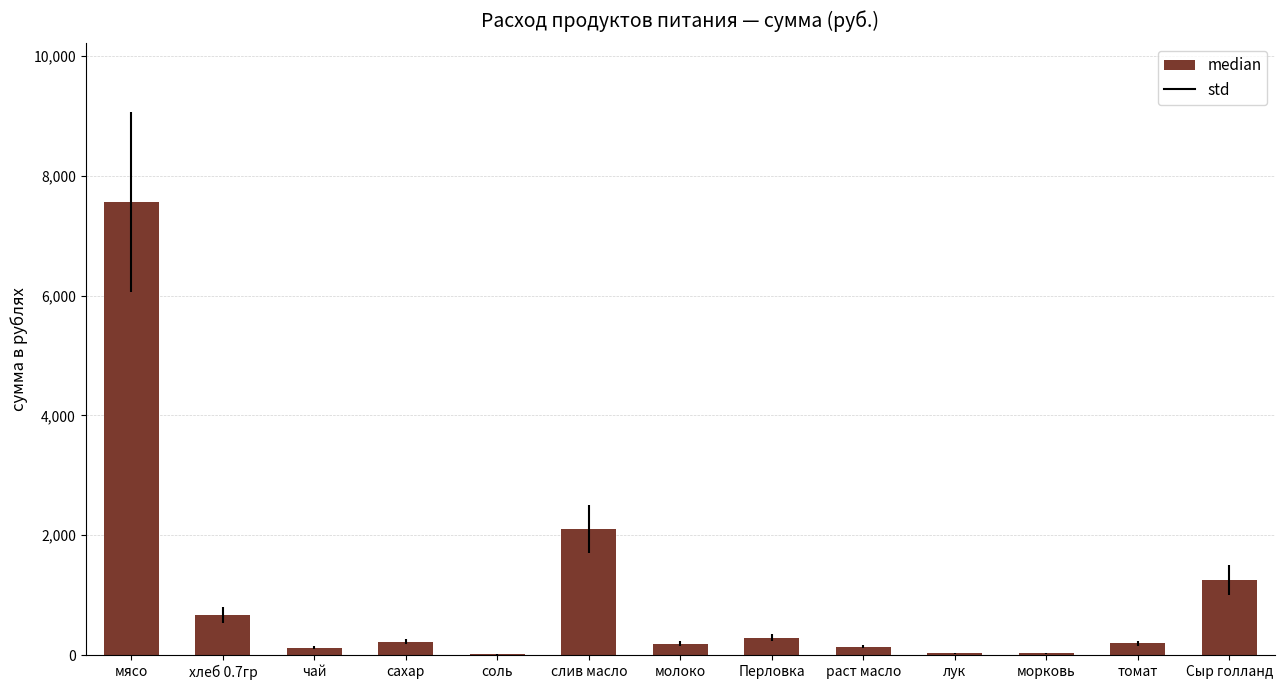

What is the sum of all values?

12813.0